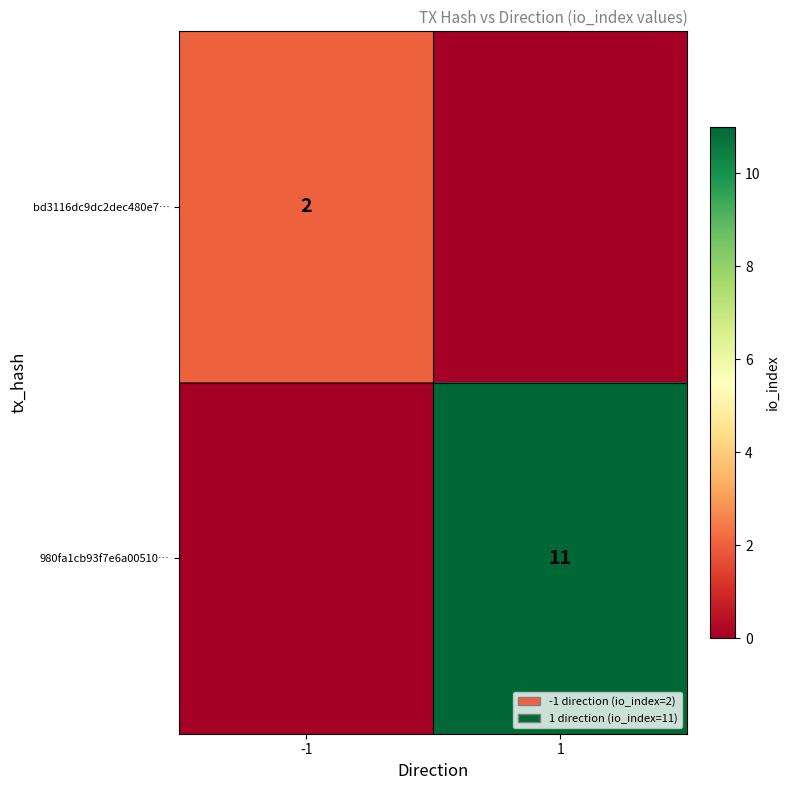

Is the value of 980fa1cb93f7e6a00510… at 1 greater than the value of bd3116dc9dc2dec480e7… at -1?

Yes